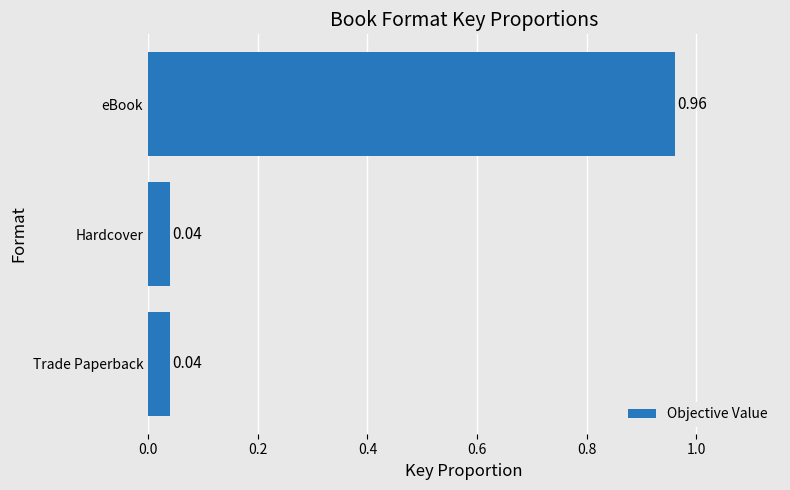

What is the average value?

0.3